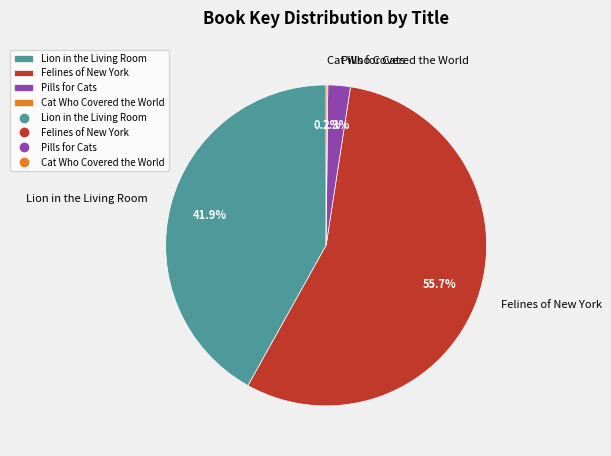

Which category accounts for the majority?

Felines of New York